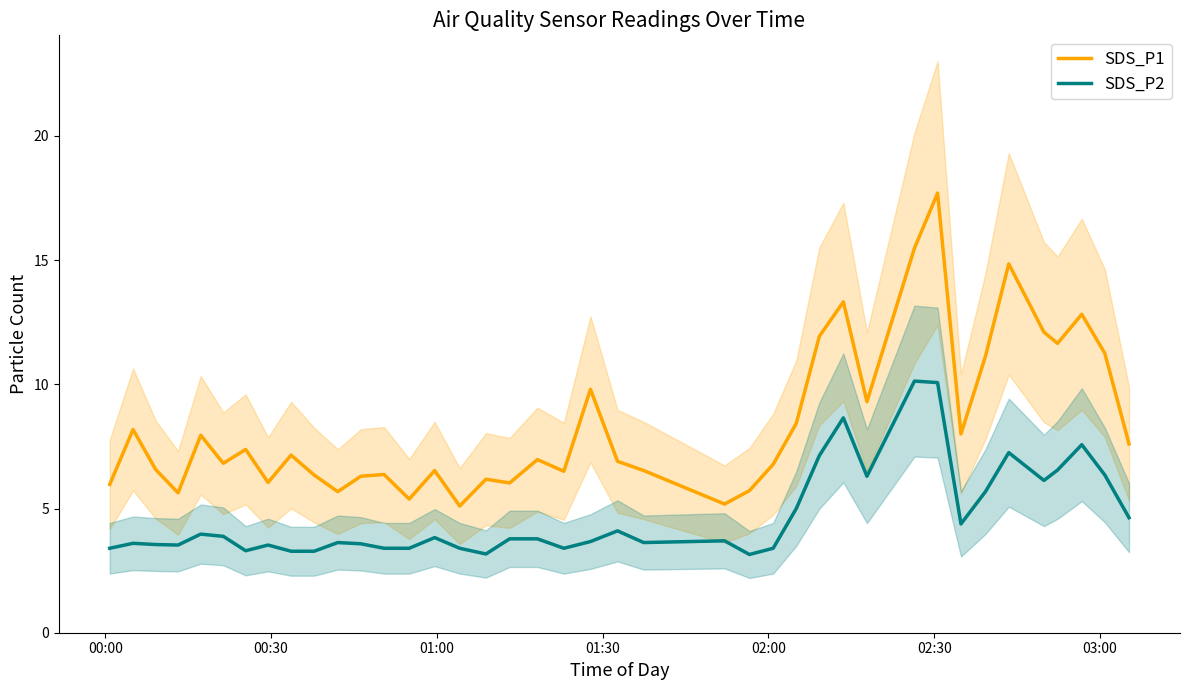

How many categories are shown in the chart?

40